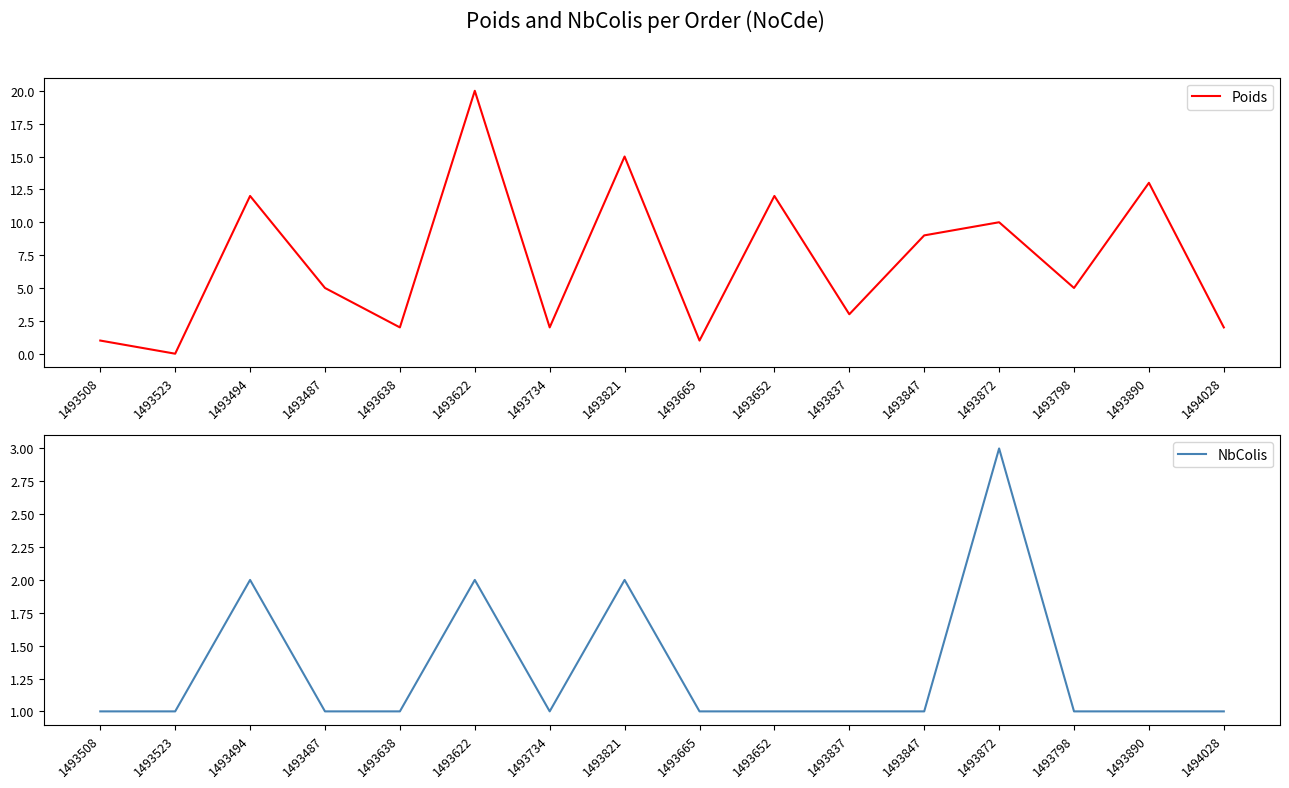

List the labels in order of Poids value, largest first.

1493622, 1493821, 1493890, 1493494, 1493652, 1493872, 1493847, 1493487, 1493798, 1493837, 1493638, 1493734, 1494028, 1493508, 1493665, 1493523